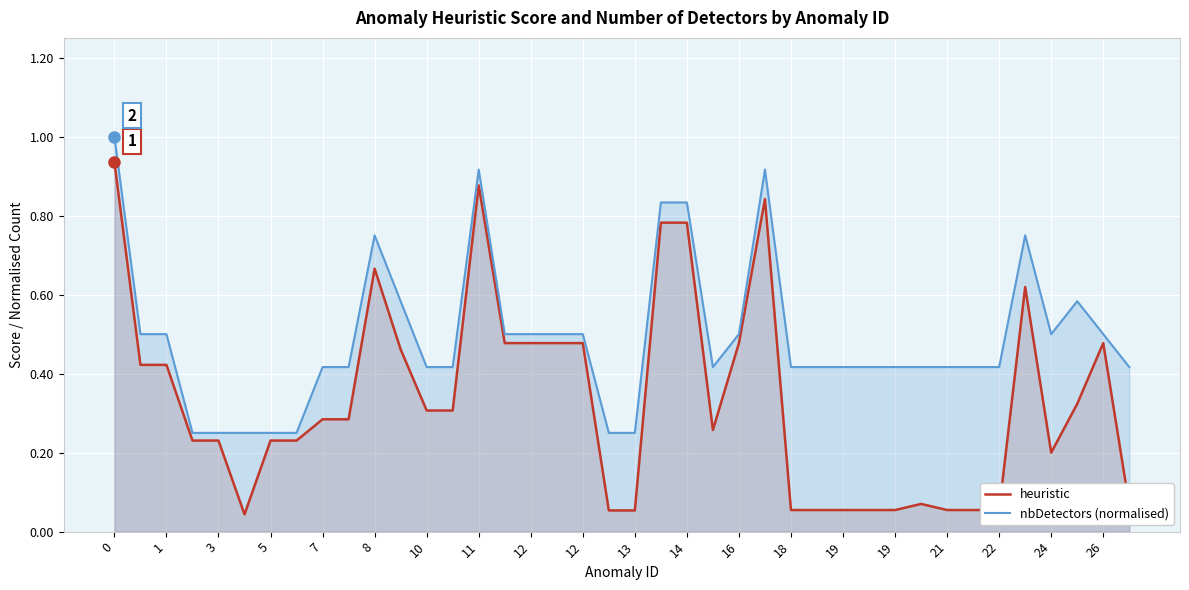

True or false: nbDetectors (normalised) and heuristic cross at least once.

False